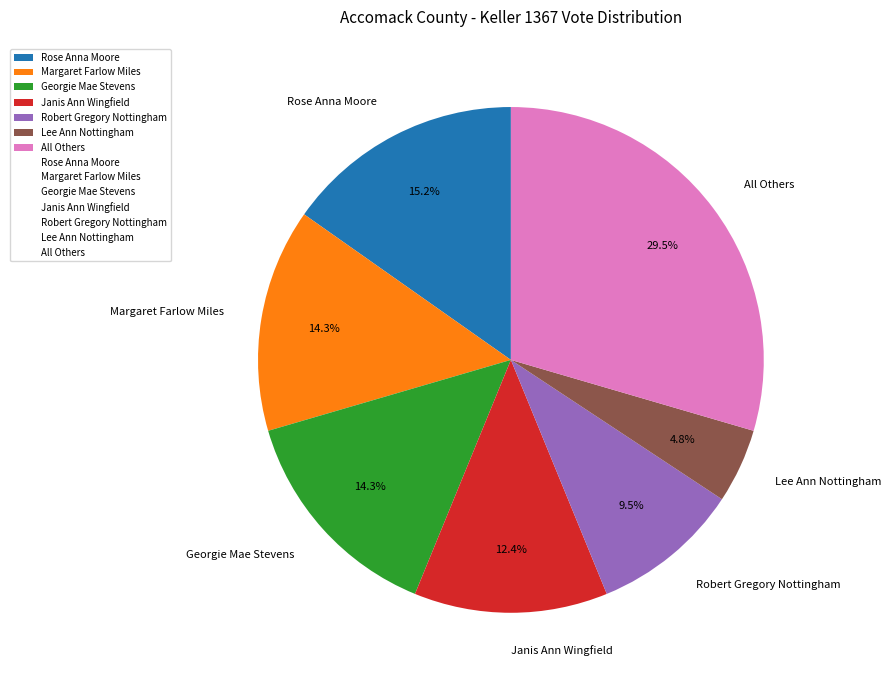

What percentage is the Lee Ann Nottingham slice, to the nearest percent?

5%